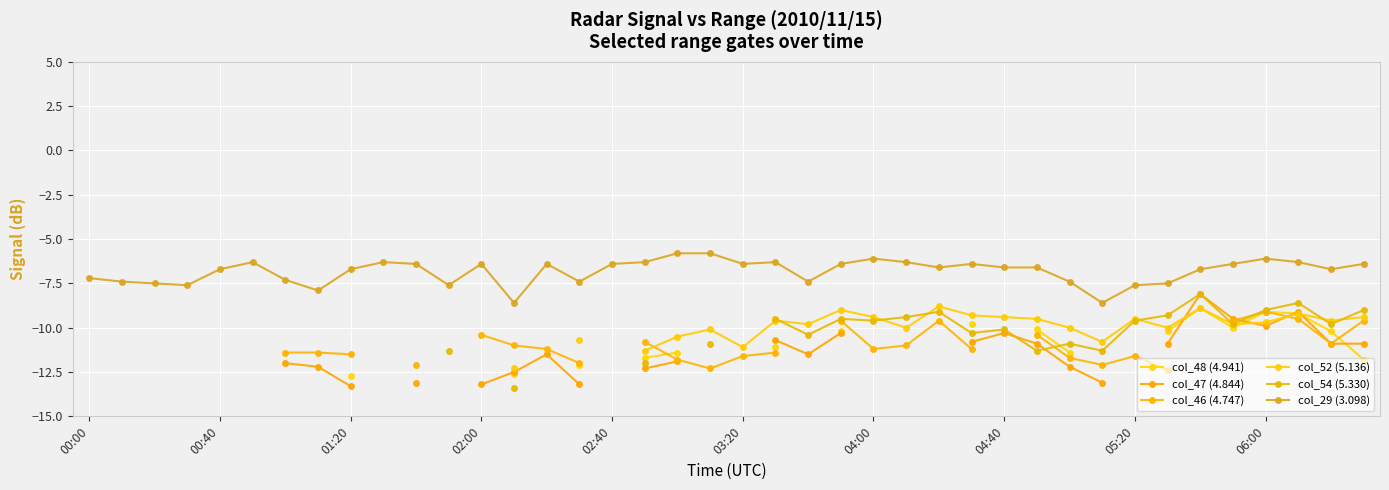

In col_29 (3.098), how many points are higher than both neighbors (excluding endpoints)?

8